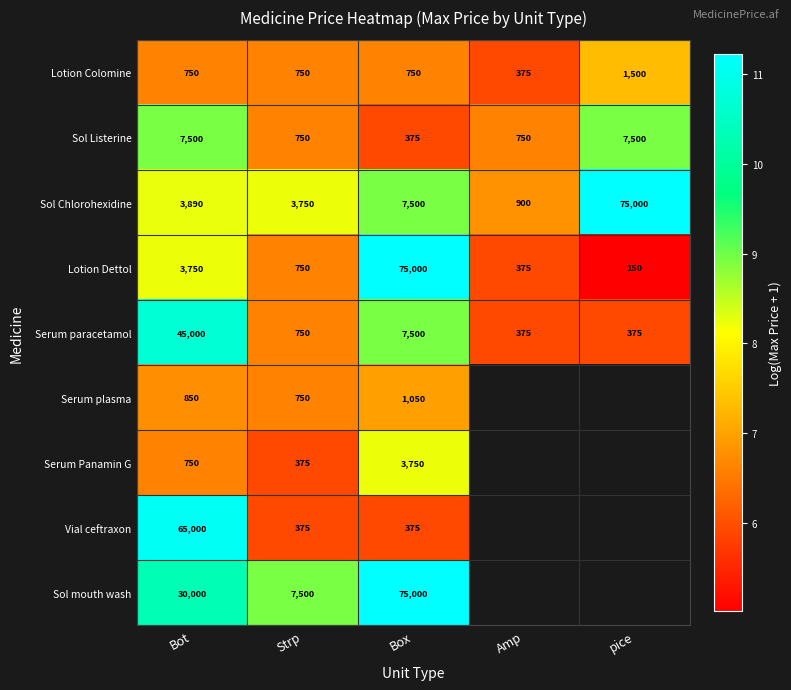

Where does the Lotion Dettol series first go above 750?

Bot